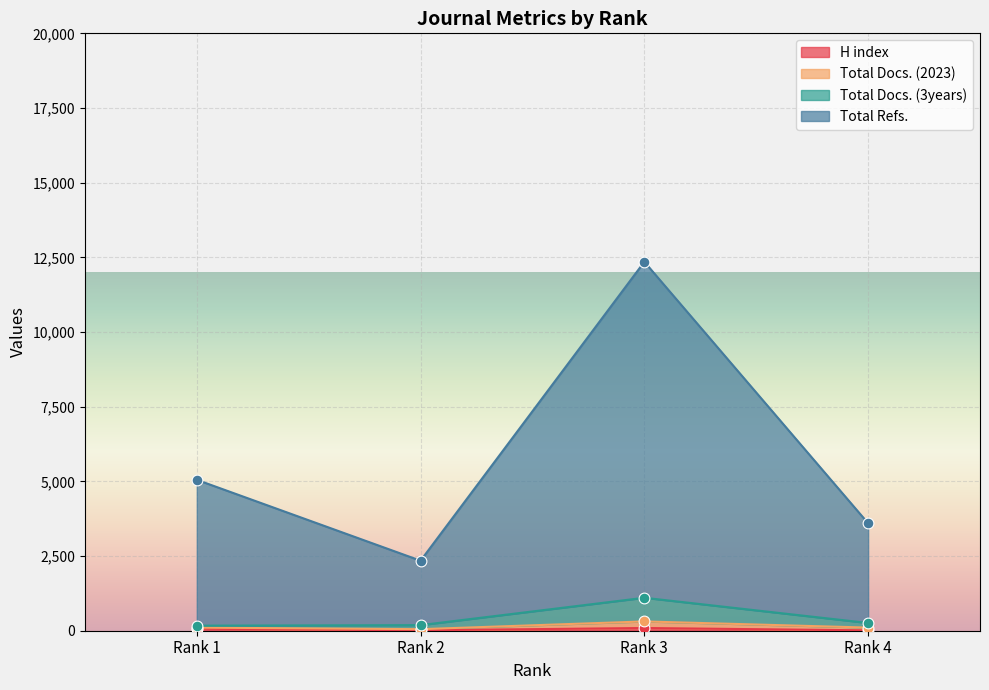

At how many categories does at least one series exceed 12?

4